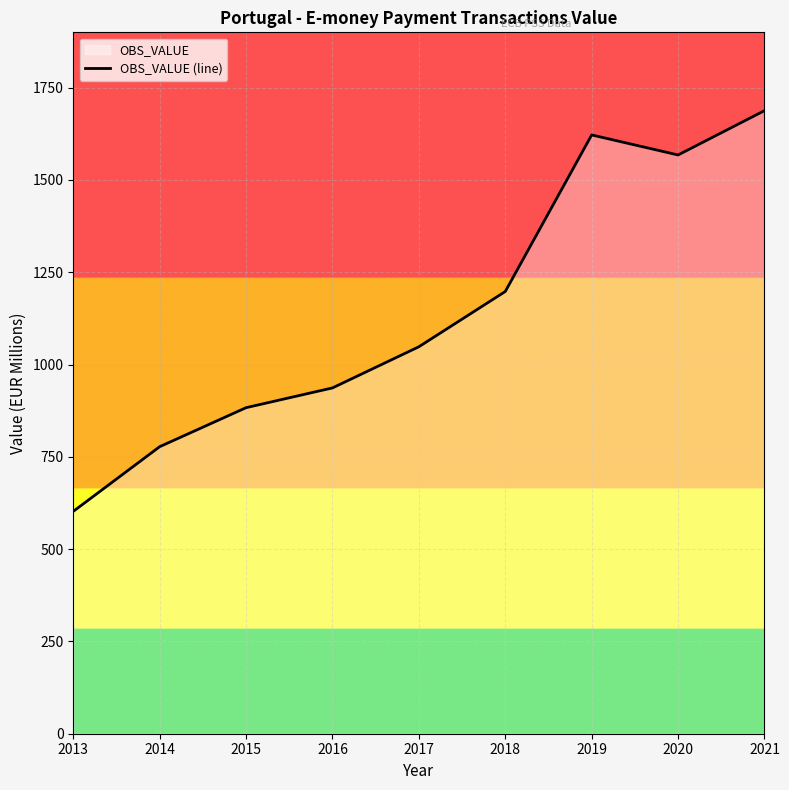

Which has a higher value, 2015 or 2018?

2018